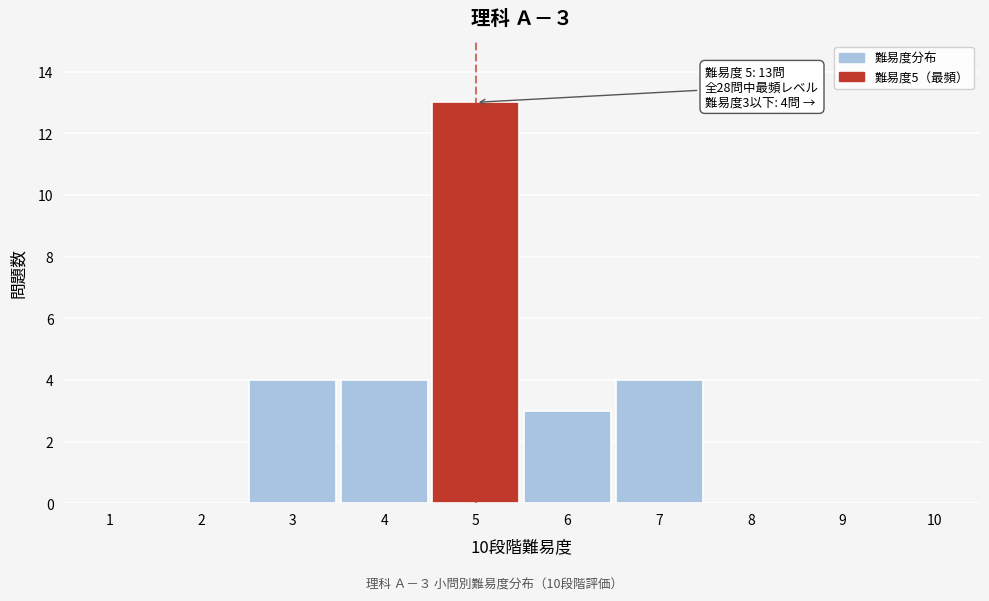

Over which range of the x-axis is the bar tallest?

4.5 to 5.5